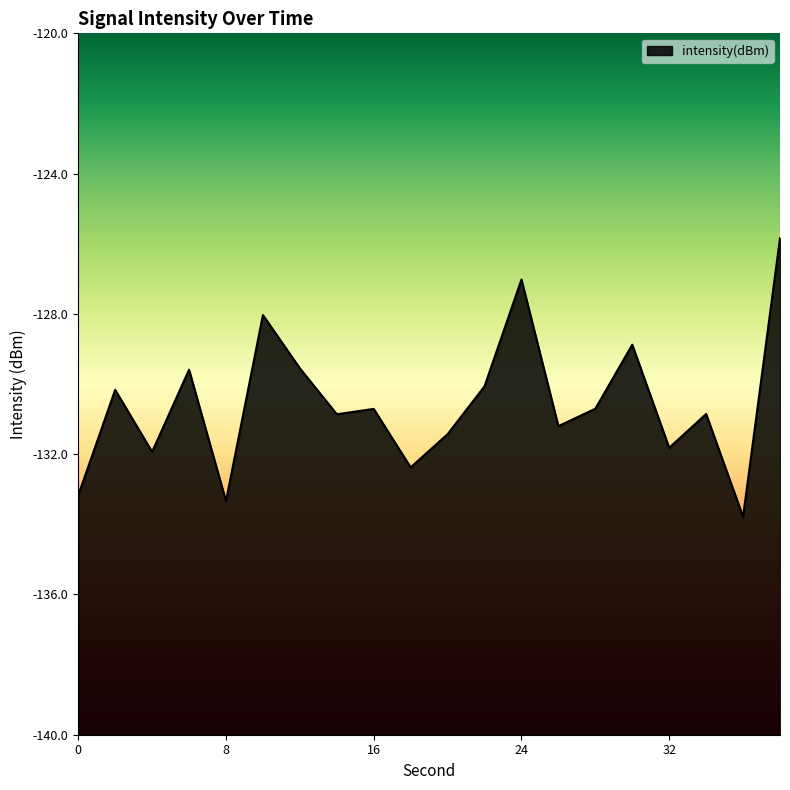

Which has a higher value, 28 or 38?

38